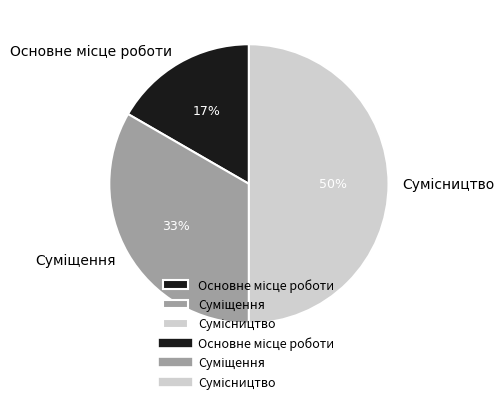

Count the number of slices in the pie.

3